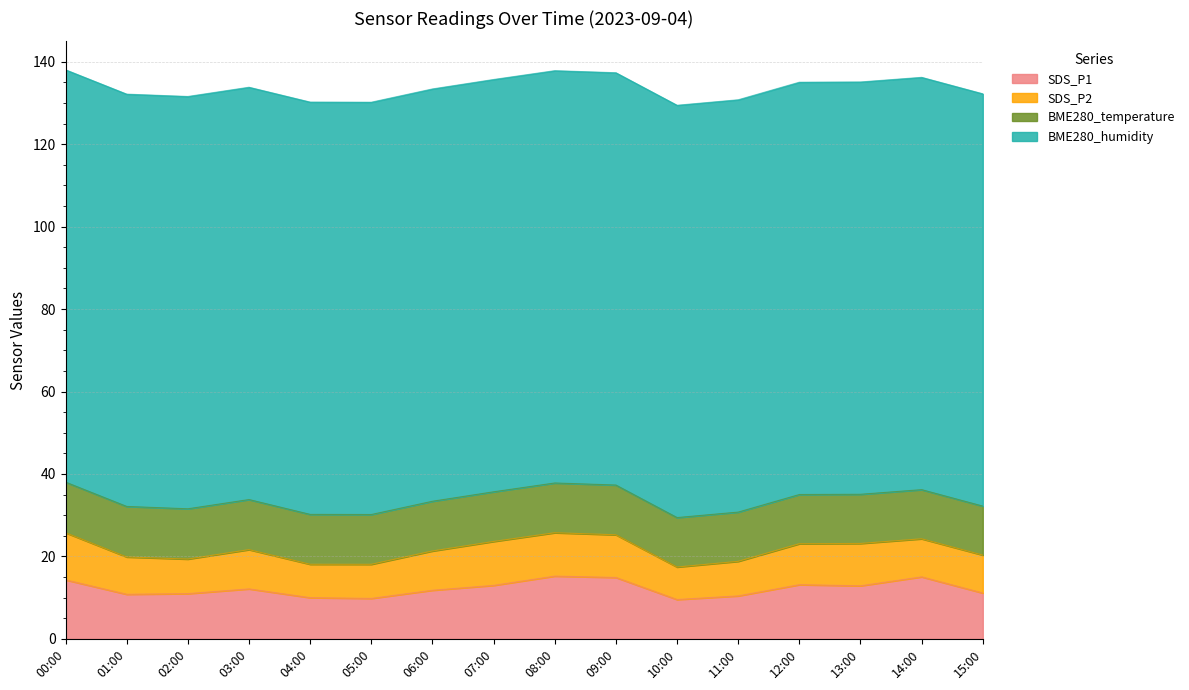

How many lines are shown in the chart?

4